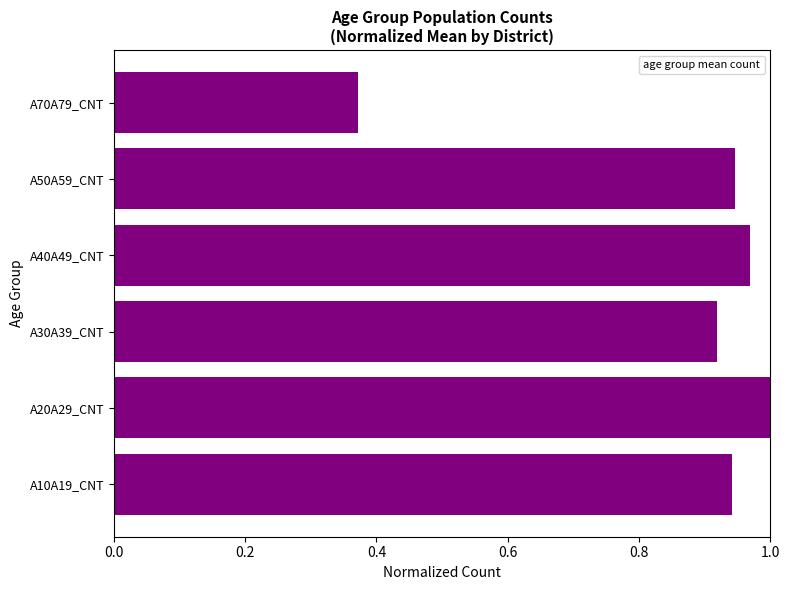

Where is the data nearest to the value 0?

A70A79_CNT